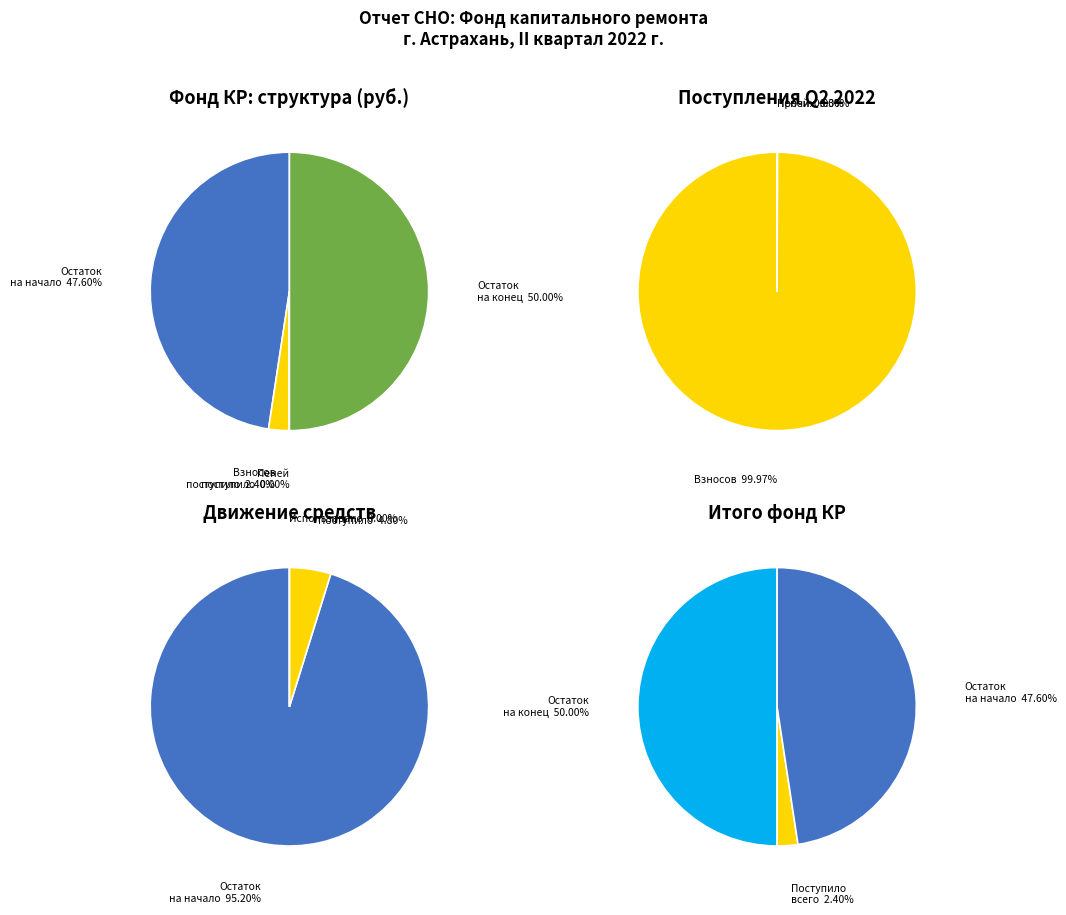

Which category has the biggest portion of the pie?

Остаток на конец